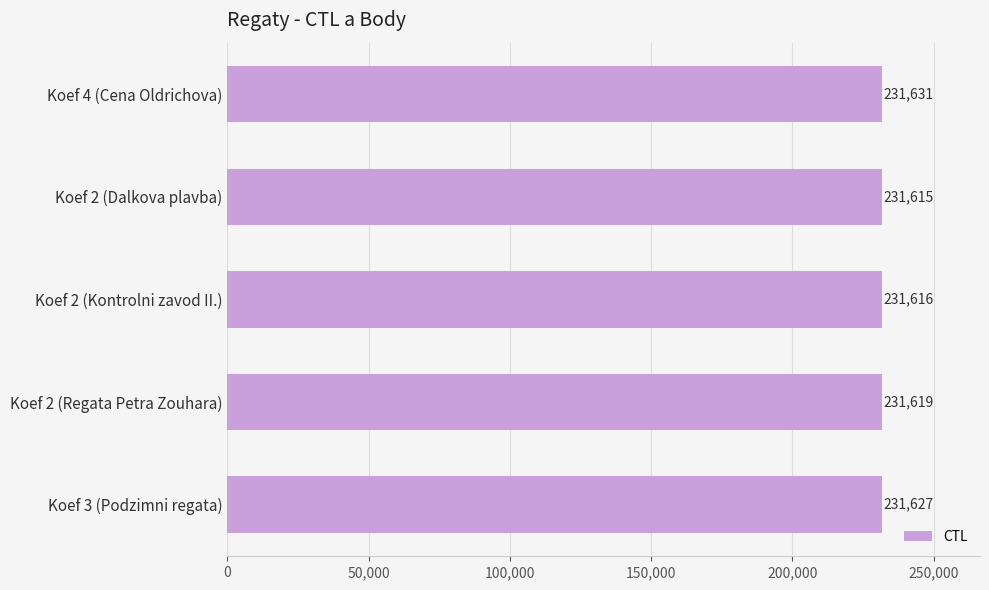

The value at Koef 2 (Dalkova plavba) is 231615. True or false?

True